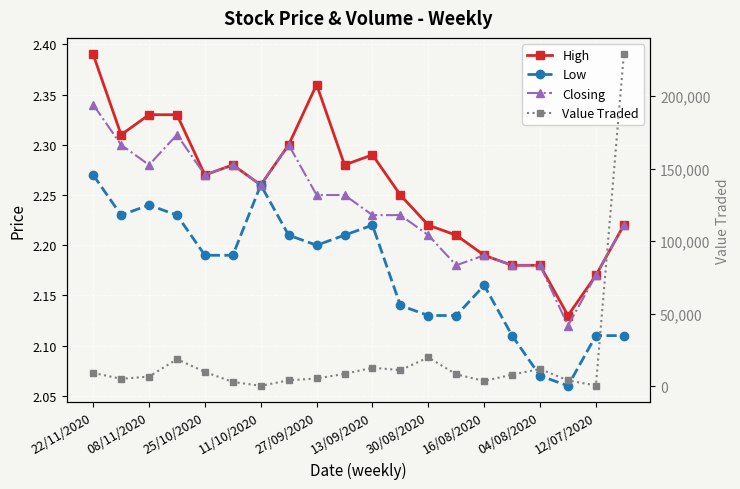

Read the High value at 30/08/2020.

2.2